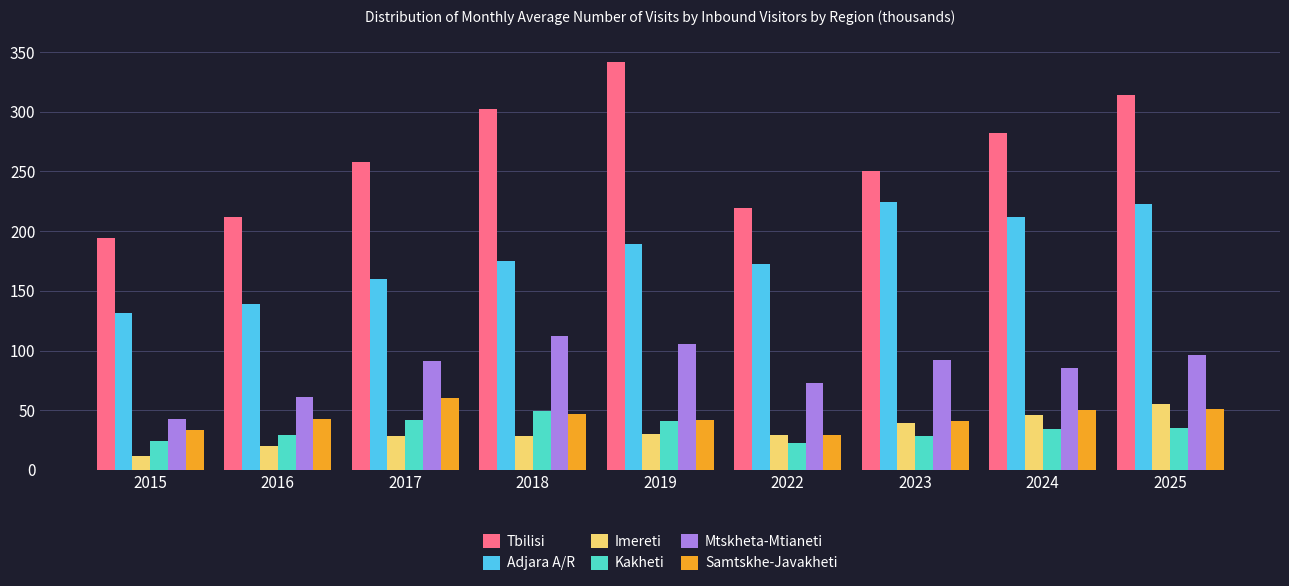

Does the chart contain any negative values?

No